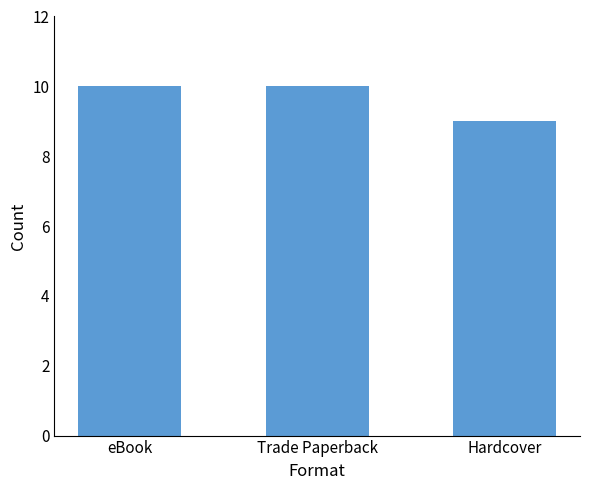

Which label corresponds to the smallest value in the chart?

Hardcover